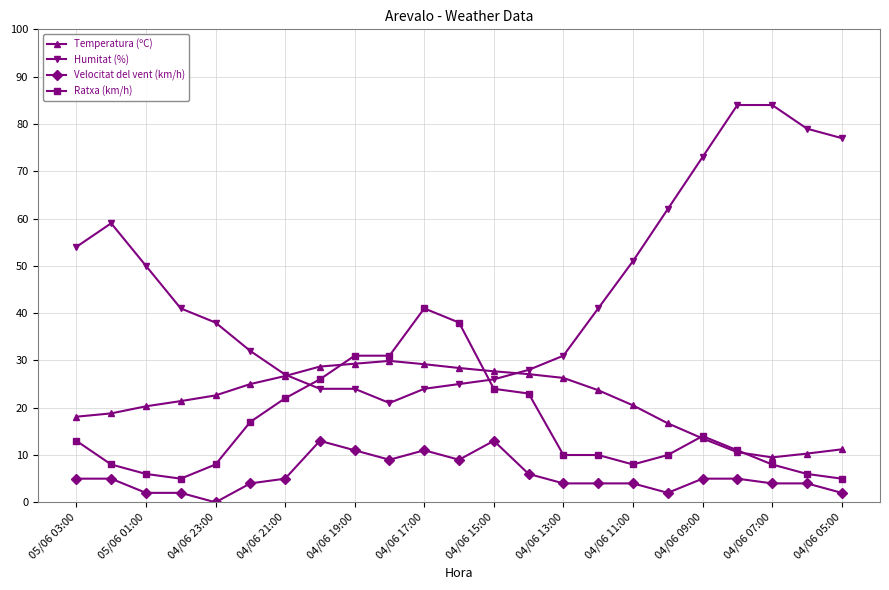

List the series in order of their peak value, lowest first.

Velocitat del vent (km/h), Temperatura (ºC), Ratxa (km/h), Humitat (%)